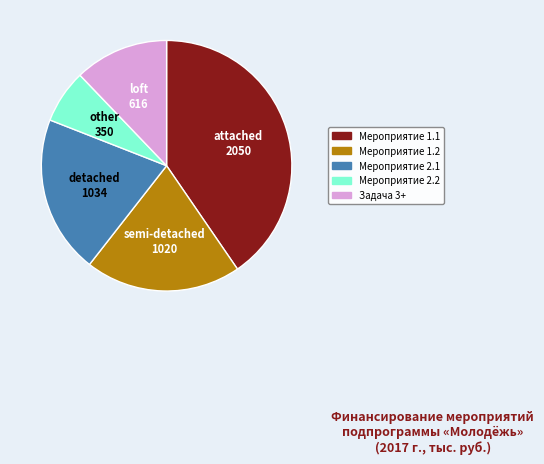

What is the ratio of the value at Задача 3+ to the value at Мероприятие 1.2?

0.6